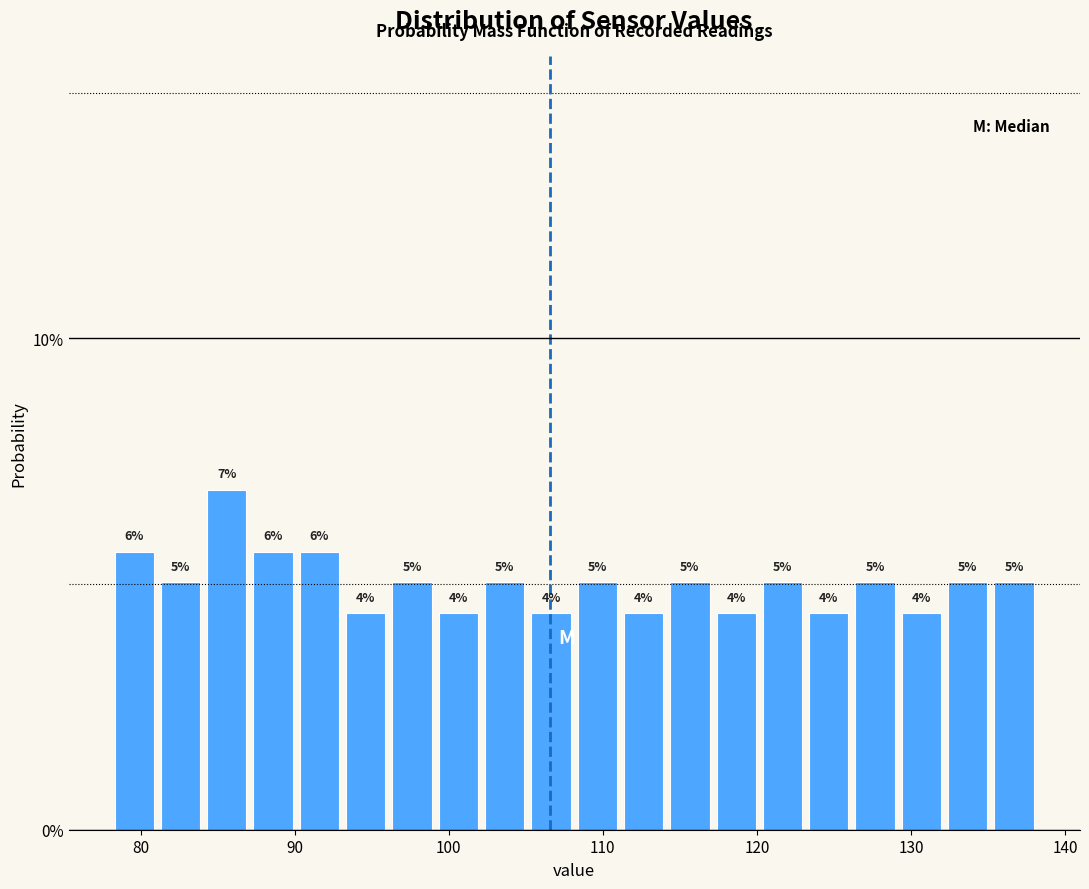

Read against the x-axis, roughly where is the centre of the tallest bar?

86